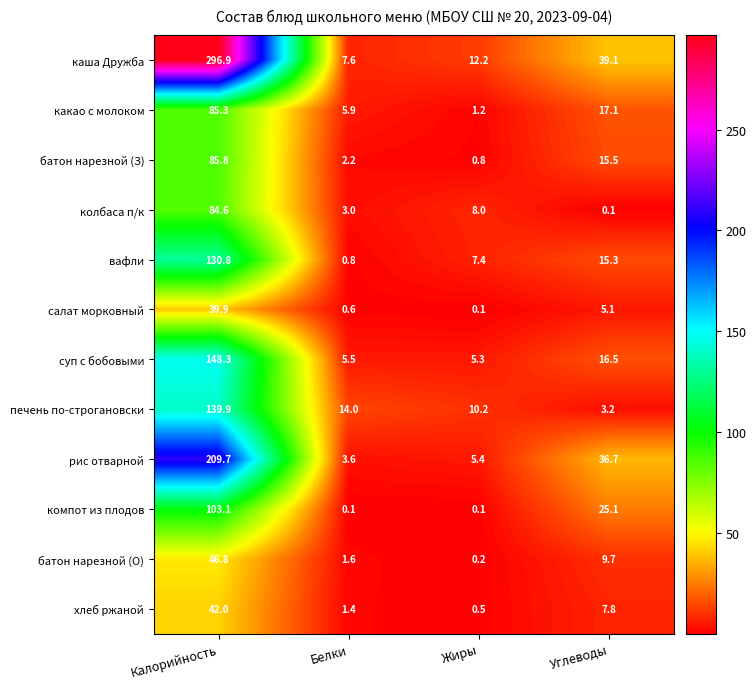

Where is печень по-строгановски nearest to the value 71?

Белки